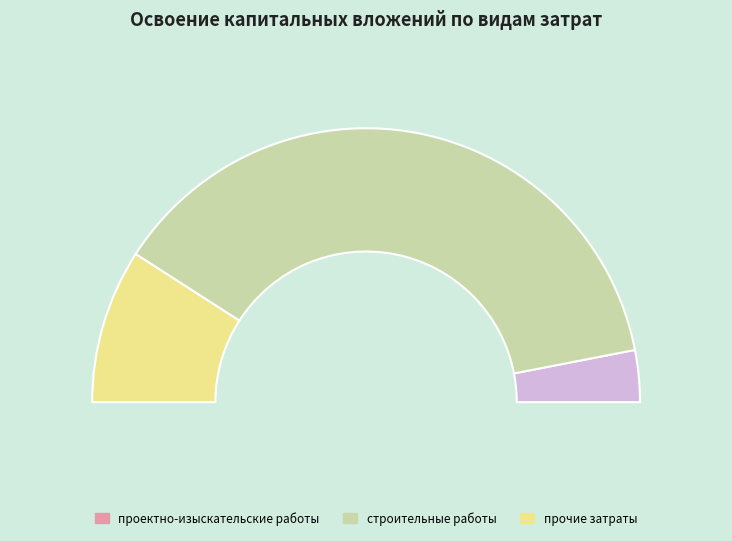

Combined, what portion of the pie is проектно-изыскательские работы and прочие затраты?

24.3%